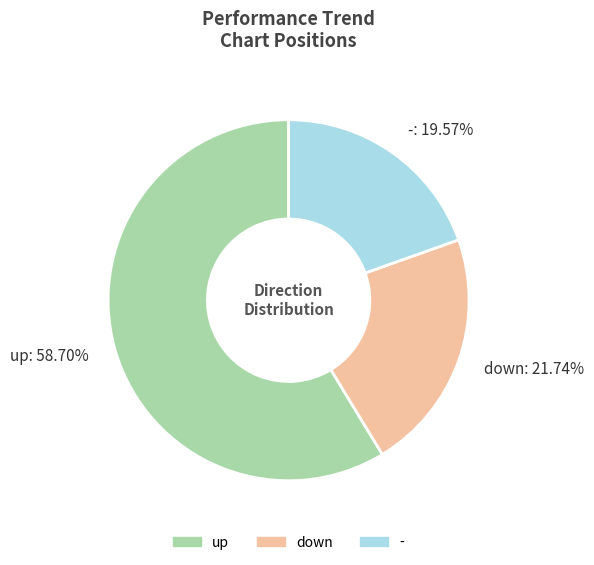

What is the largest slice in the pie chart?

up